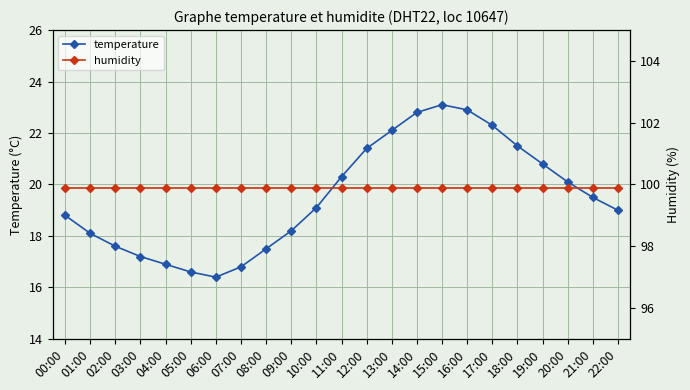

What is the spread (max minus min) of values at 12:00?

78.5